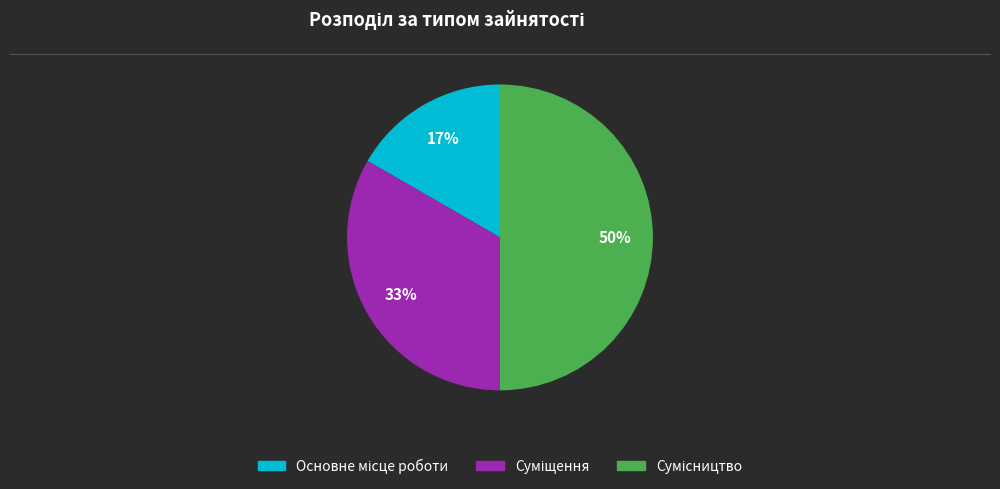

To the nearest percent, what is the average slice percentage?

33%